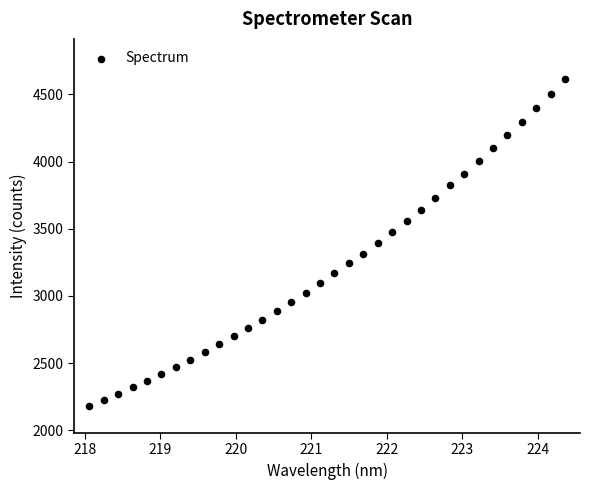

What is the range of X values (max minus min)?

6.3